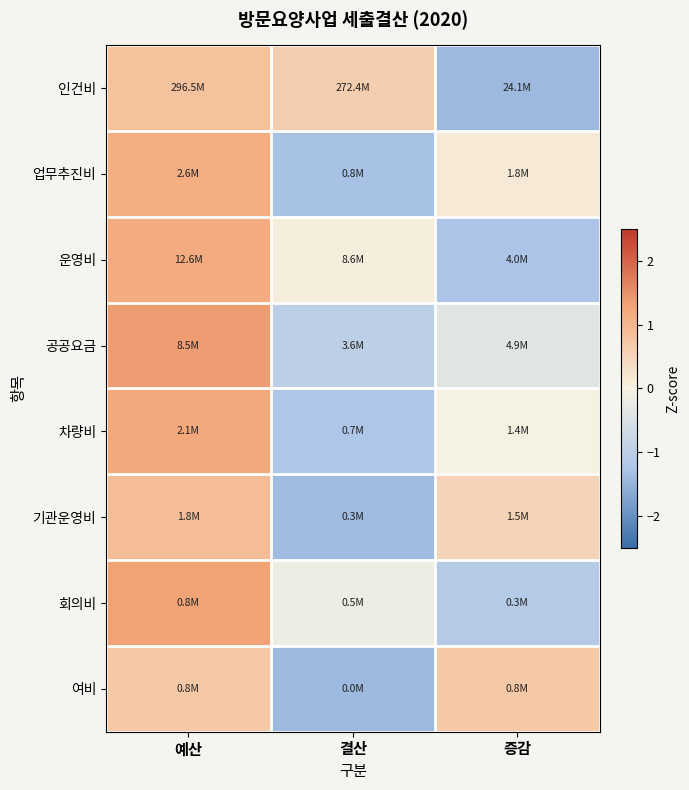

What is the difference between the highest and lowest values at 예산?

0.7